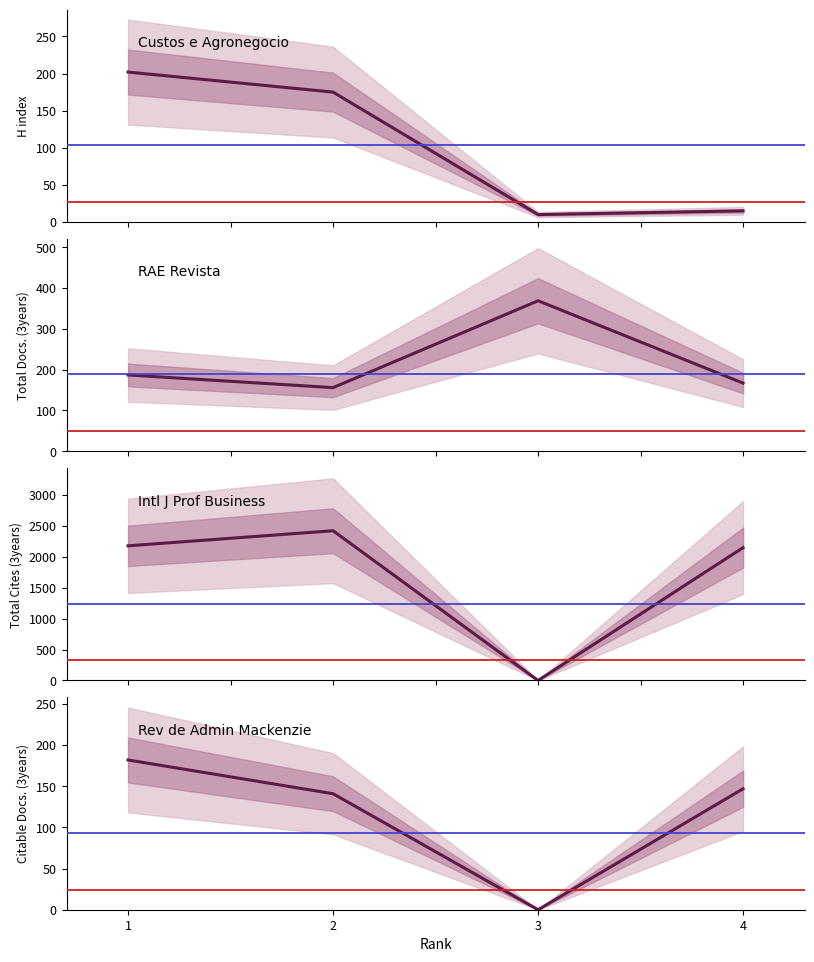

After their last crossing, which series has the higher values: Citable Docs. (3years) or H index?

Citable Docs. (3years)